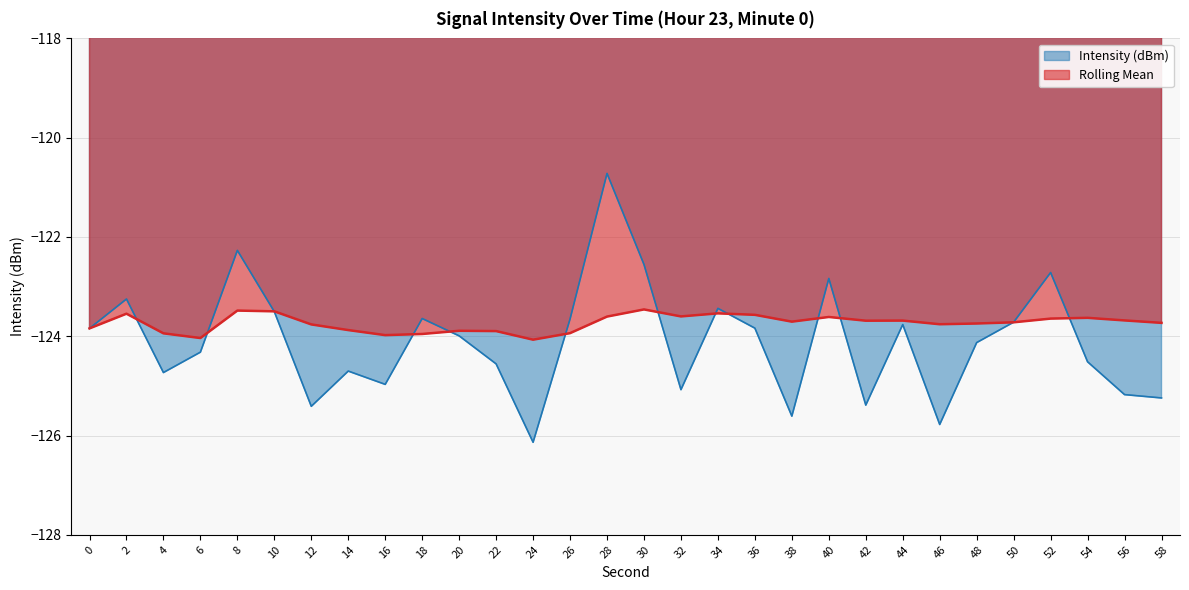

What is the sum of all Intensity (dBm) values?

-3723.5